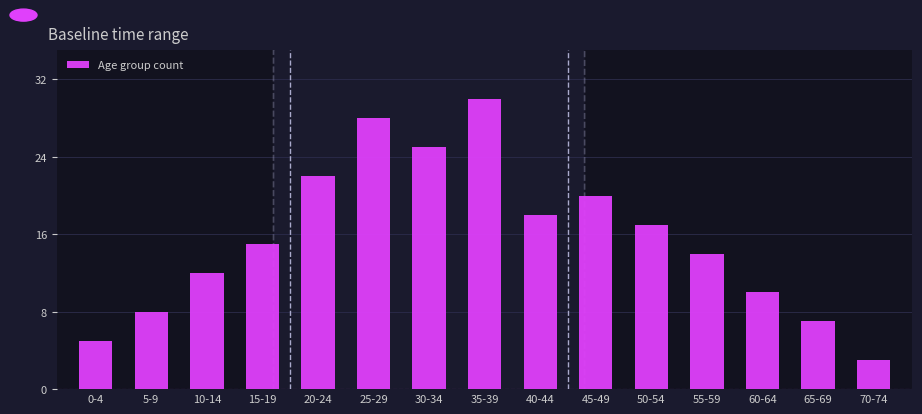

Reading left to right, transcribe all the data shown in this chart.

5	8	12	15	22	28	25	30	18	20	17	14	10	7	3